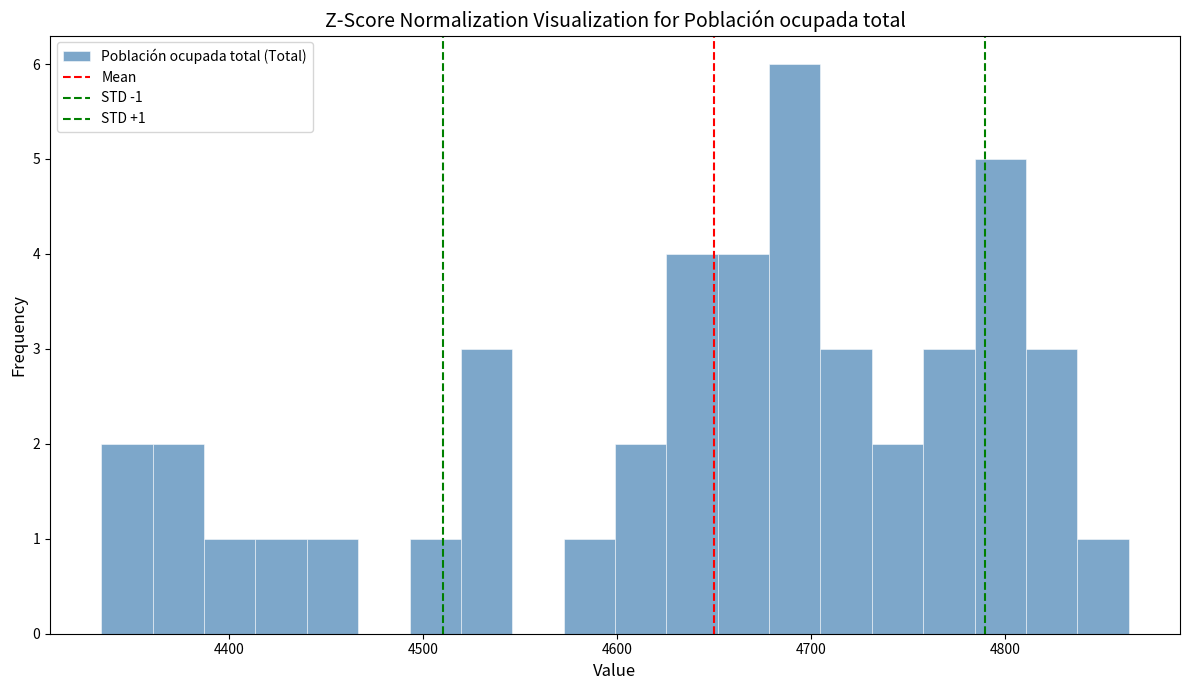

Around what value on the x-axis is the tallest bar? Give the approximate position of its centre, as read against the axis.

4690